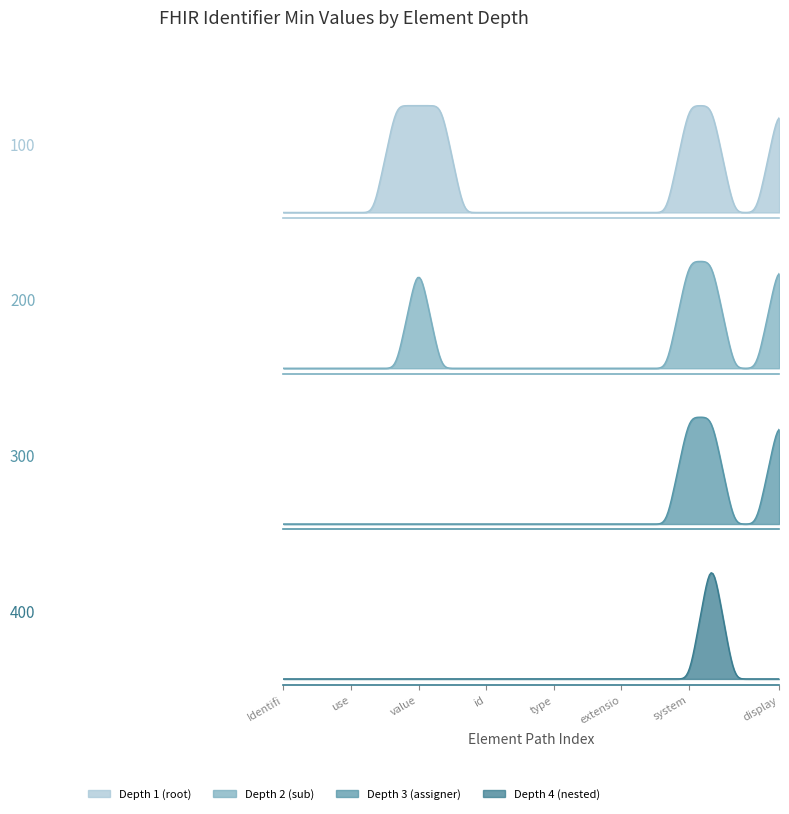

What is the highest value of the Min series?

1